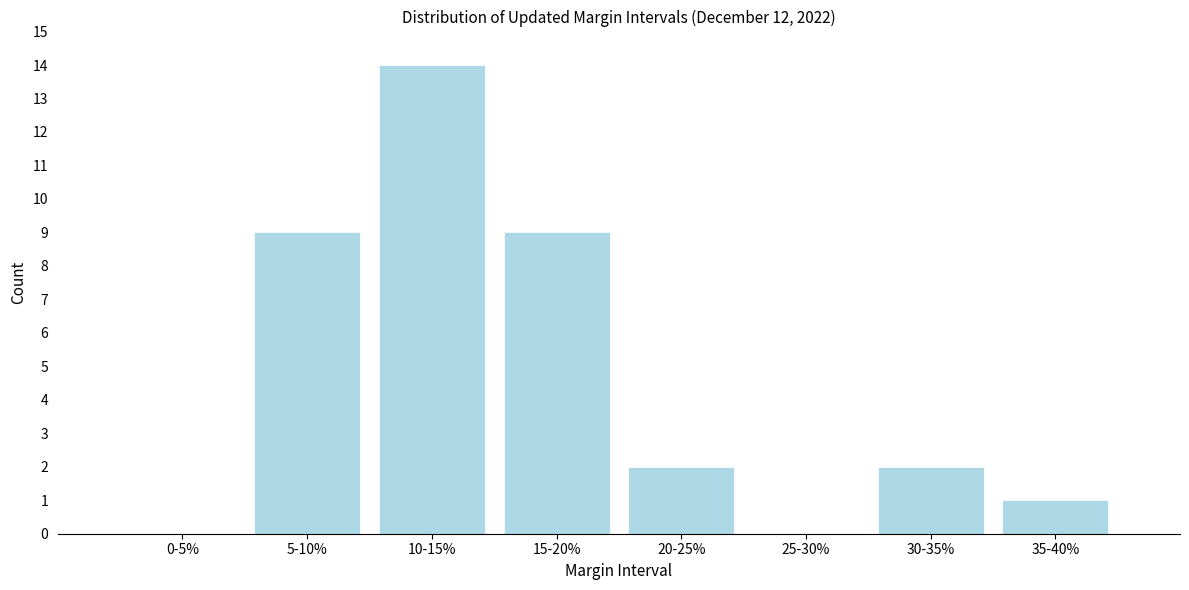

Reading right to left, extract all data points from this chart.

35-40%=1	30-35%=2	25-30%=0	20-25%=2	15-20%=9	10-15%=14	5-10%=9	0-5%=0